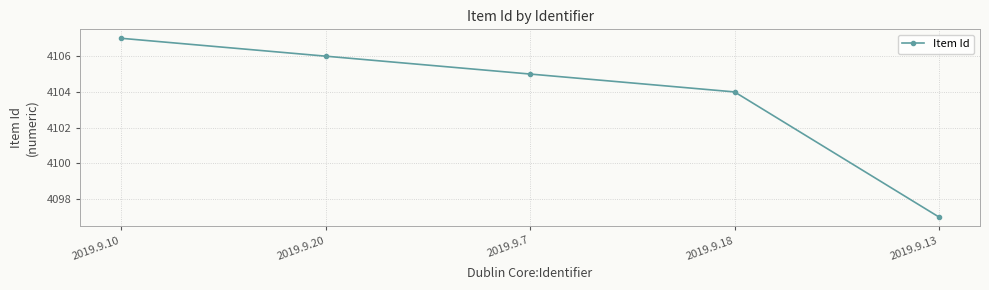

What is the smallest value displayed?

4097